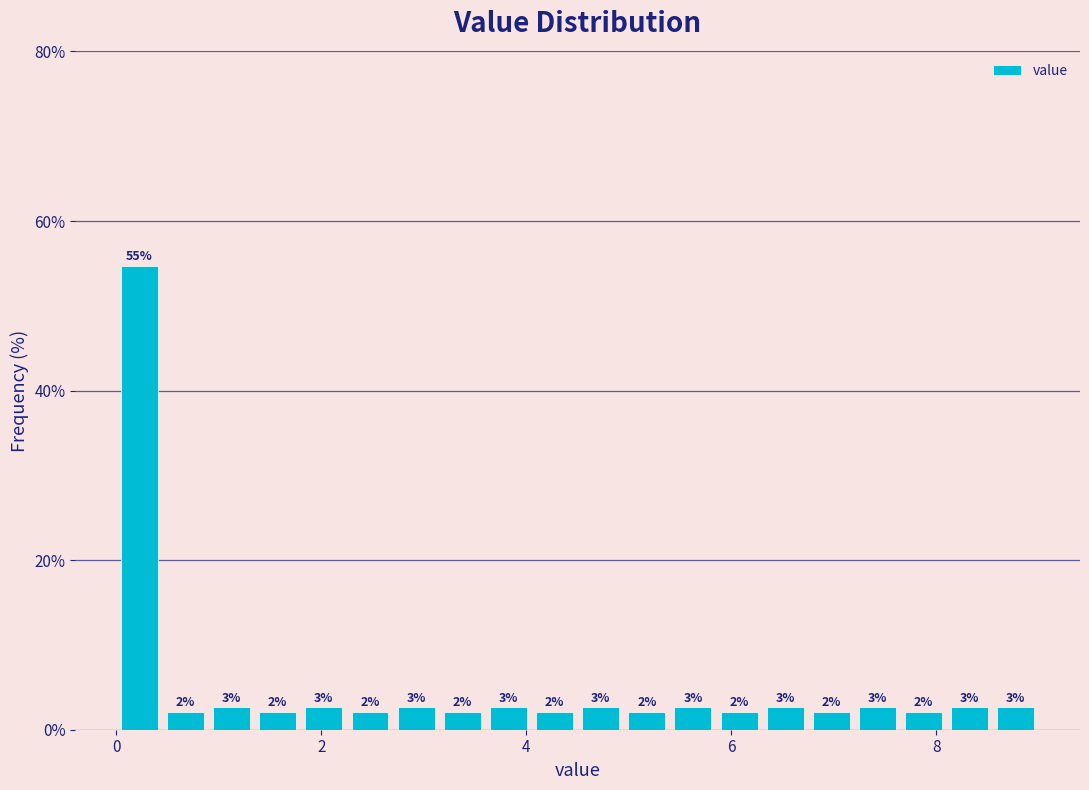

Read against the x-axis, roughly where is the centre of the tallest bar?

0.2